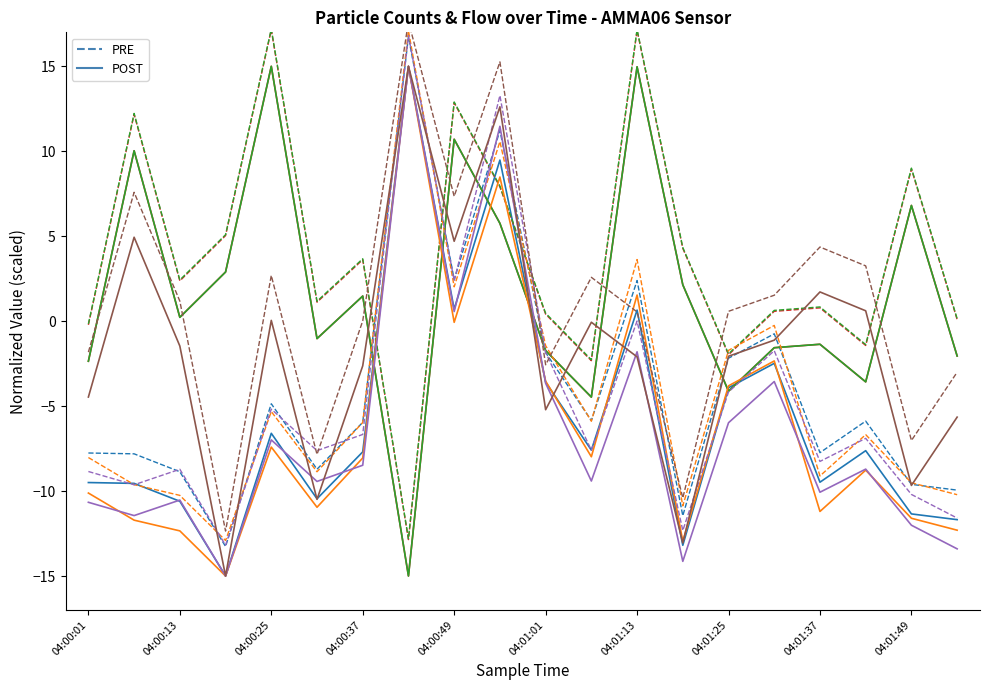

What value does the Sample Value series have at 04:01:13?

0.7